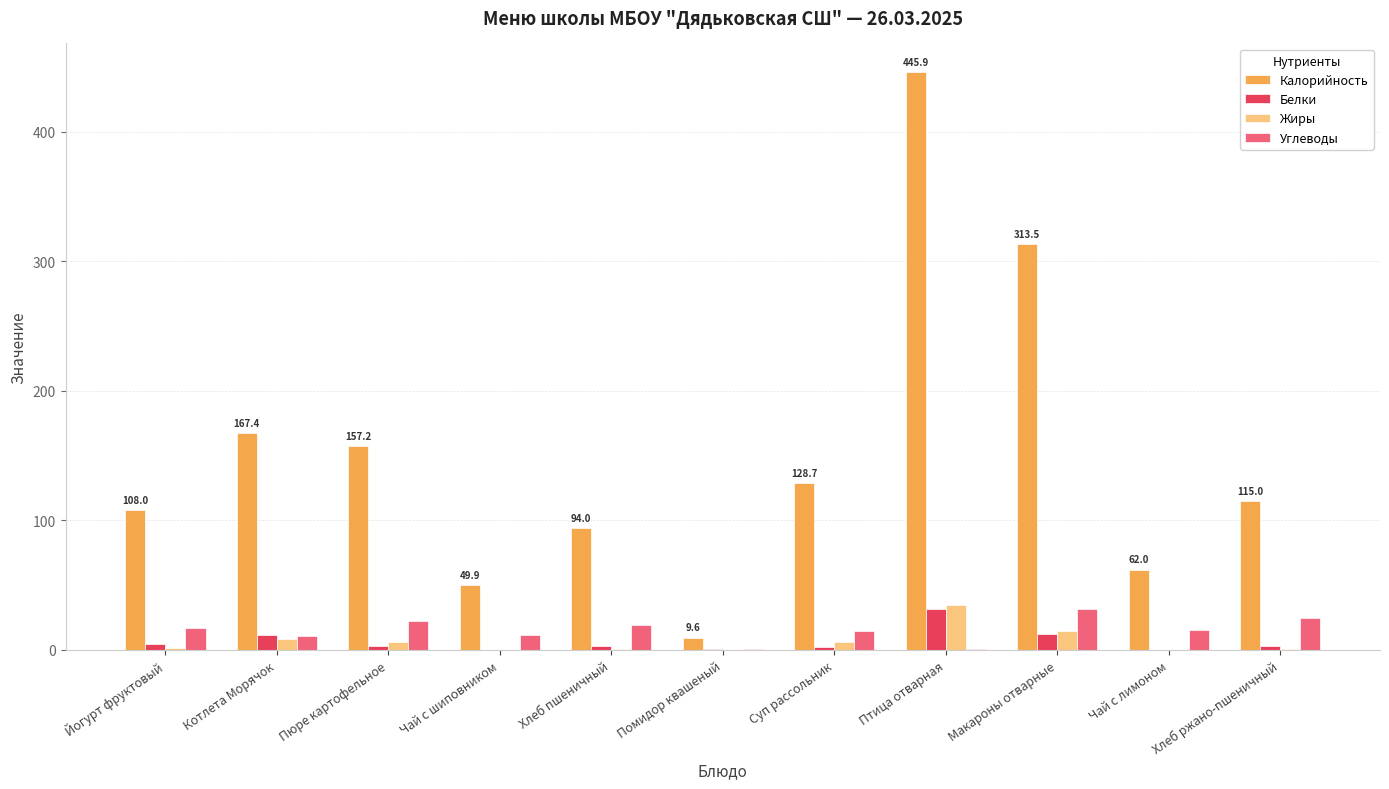

At which label does Калорийность first exceed 114?

Котлета Морячок